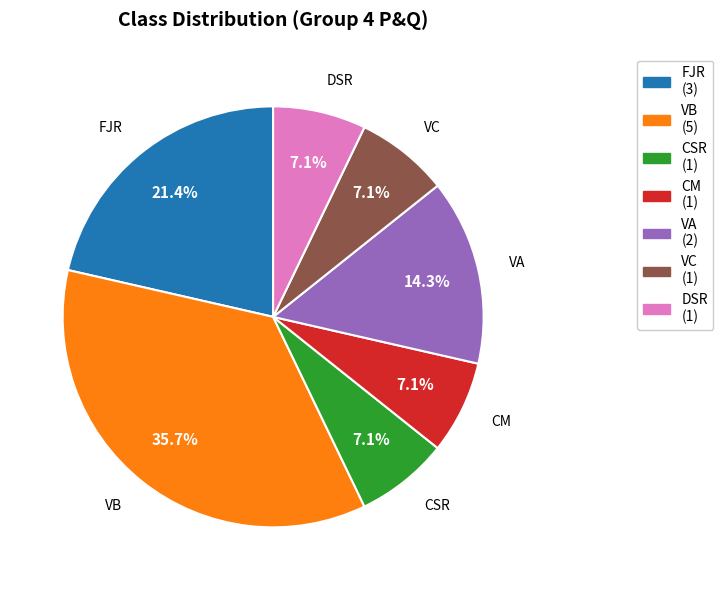

Approximately how many times larger is the value at DSR compared to VB?

0.2